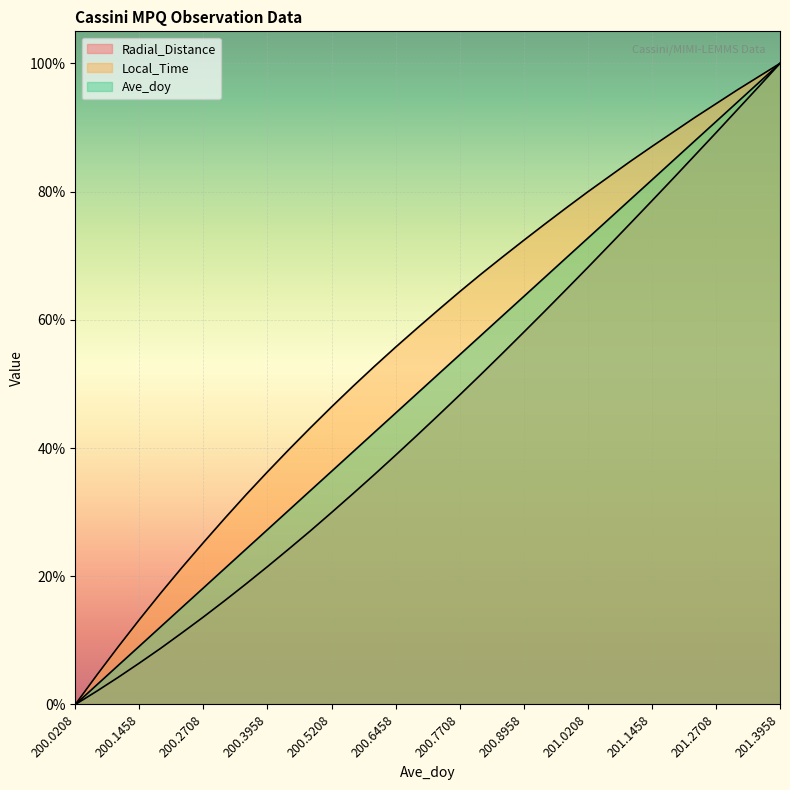

Which label corresponds to the largest value in the chart?

201.3958